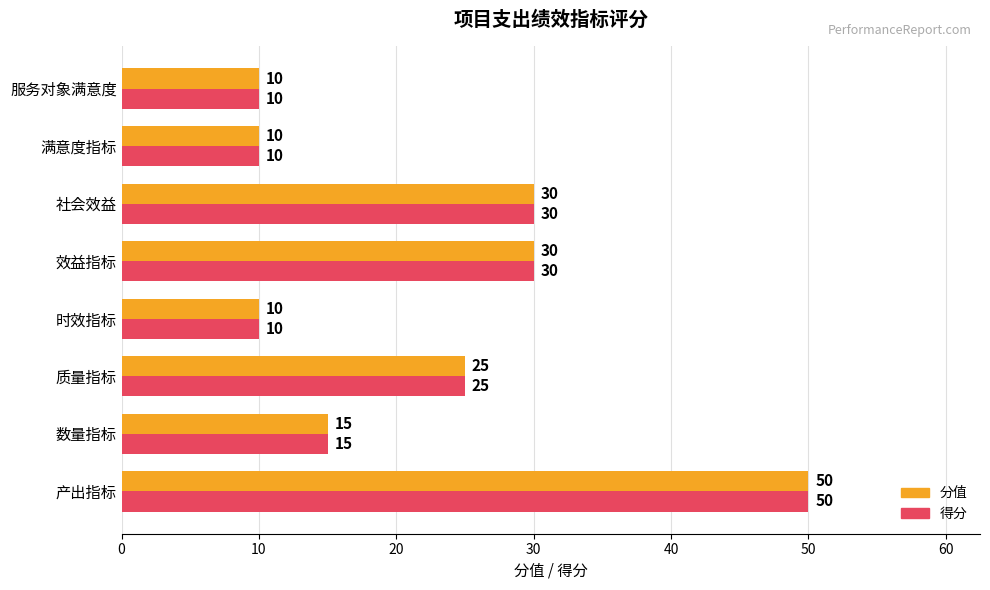

What is the difference between the maximum and minimum values in the 得分 series?

40